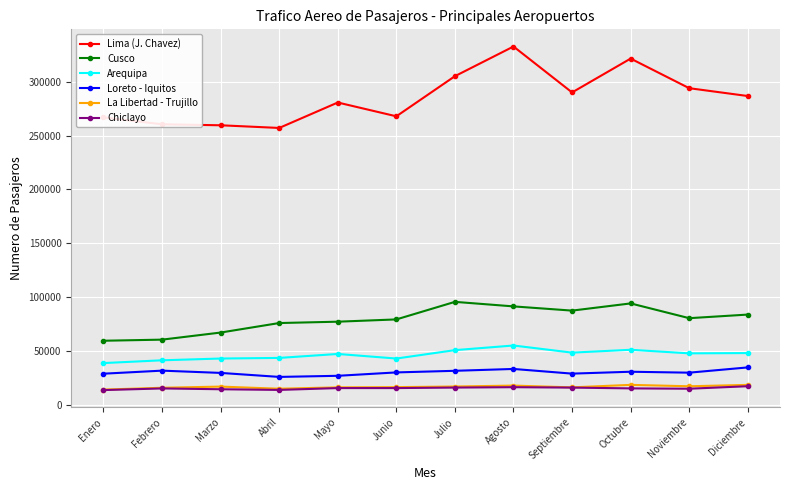

At how many categories does at least one series exceed 118449?

12